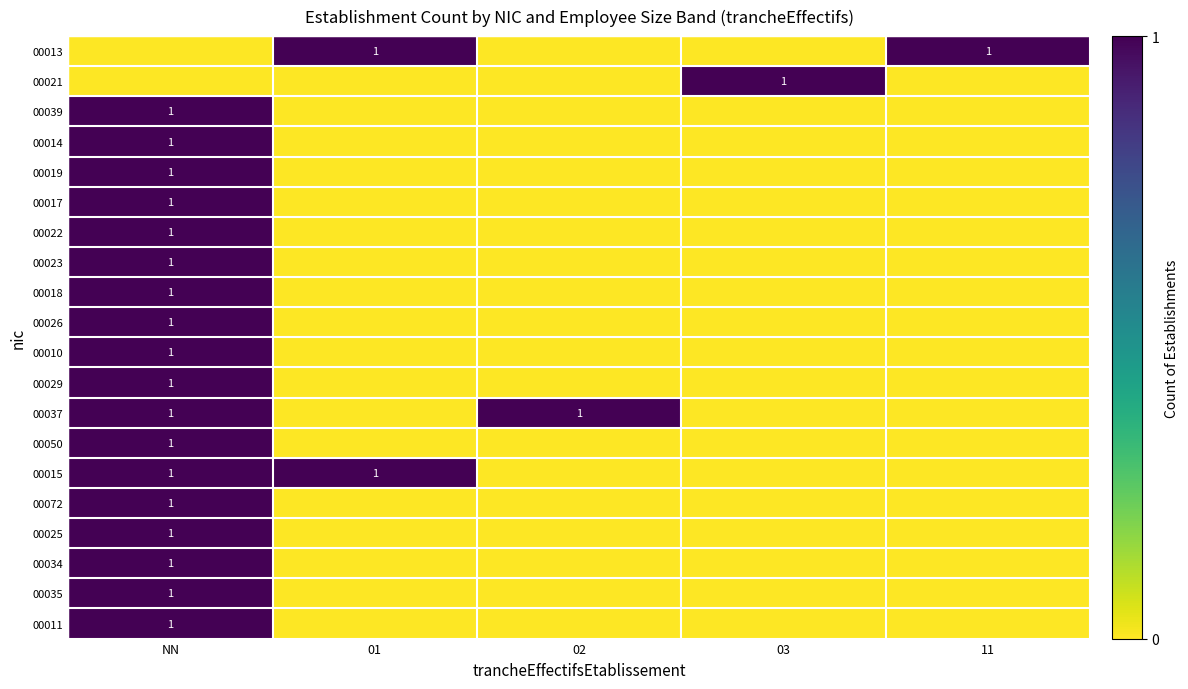

The value of 00026 at NN is 1. True or false?

True